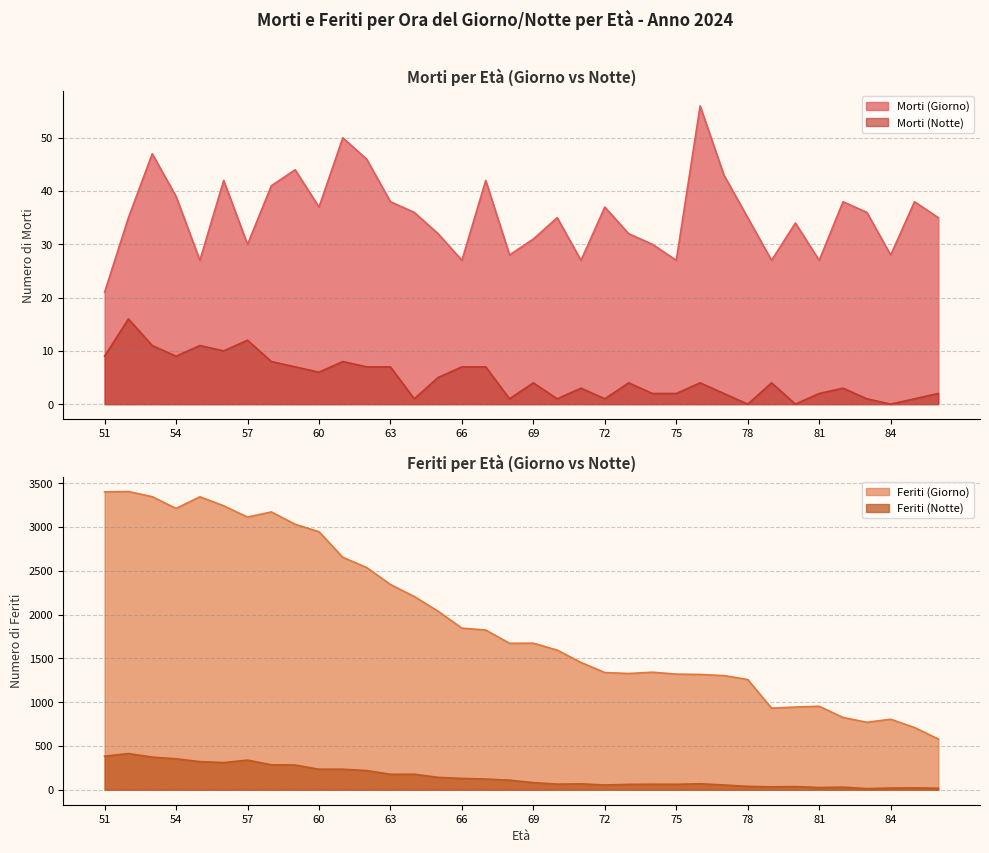

List the series in order of their peak value, highest first.

Feriti (Giorno), Feriti (Notte), Morti (Giorno), Morti (Notte)